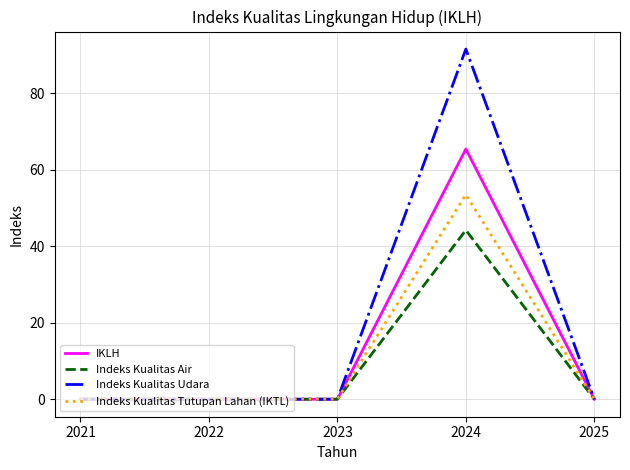

Rank the series by their maximum value, from highest to lowest.

Indeks Kualitas Udara, IKLH, Indeks Kualitas Tutupan Lahan (IKTL), Indeks Kualitas Air